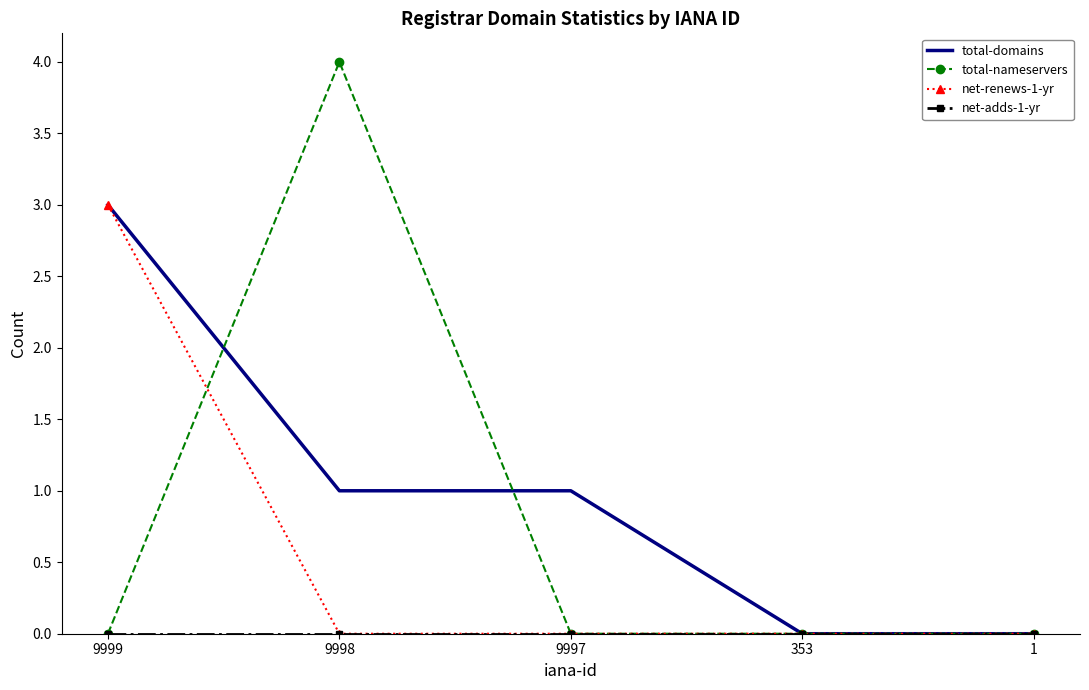

What is the difference between the highest and lowest values at 9998?

4